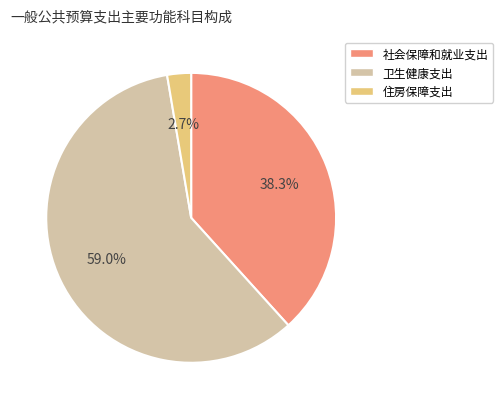

How many segments does this pie chart have?

3